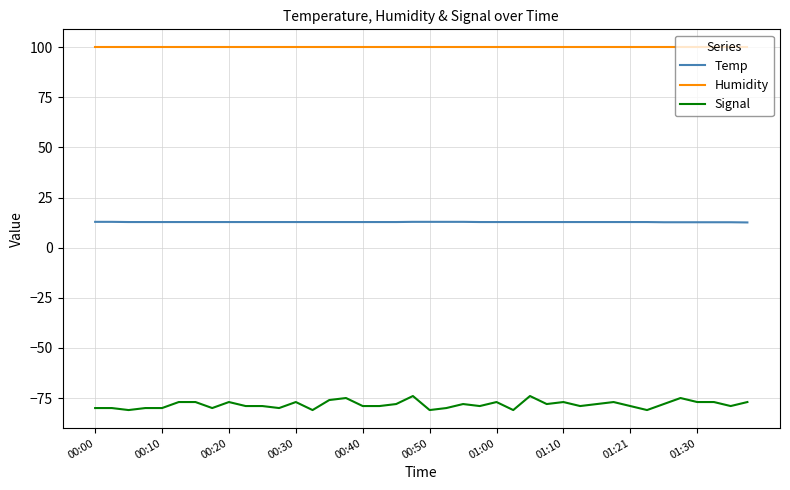

What is the lowest value of the Temp series?

12.6